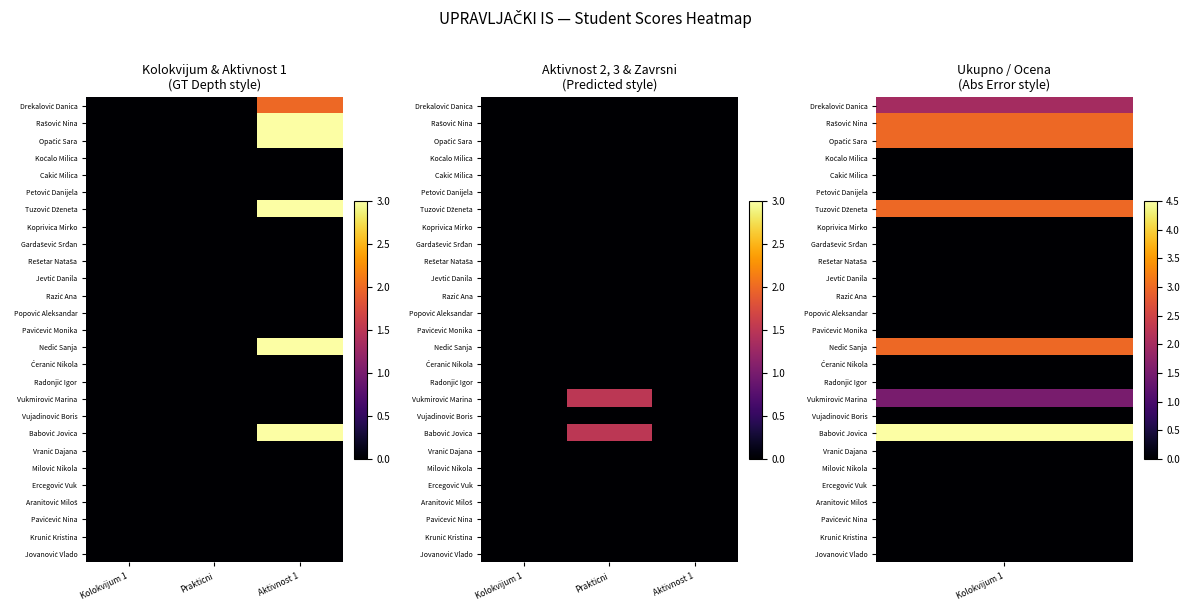

Rank the series by their maximum value, from lowest to highest.

Drekalović Danica, Rašović Nina, Opačić Sara, Koćalo Milica, Cakić Milica, Petović Danijela, Tuzović Dženeta, Koprivica Mirko, Gardašević Srđan, Rešetar Nataša, Jevtić Danila, Razić Ana, Popović Aleksandar, Pavićević Monika, Nedić Sanja, Ćeranić Nikola, Radonjić Igor, Vujadinović Boris, Vranić Dajana, Milović Nikola, Ercegović Vuk, Aranitović Miloš, Pavićević Nina, Krunić Kristina, Jovanović Vlado, Vukmirović Marina, Babović Jovica